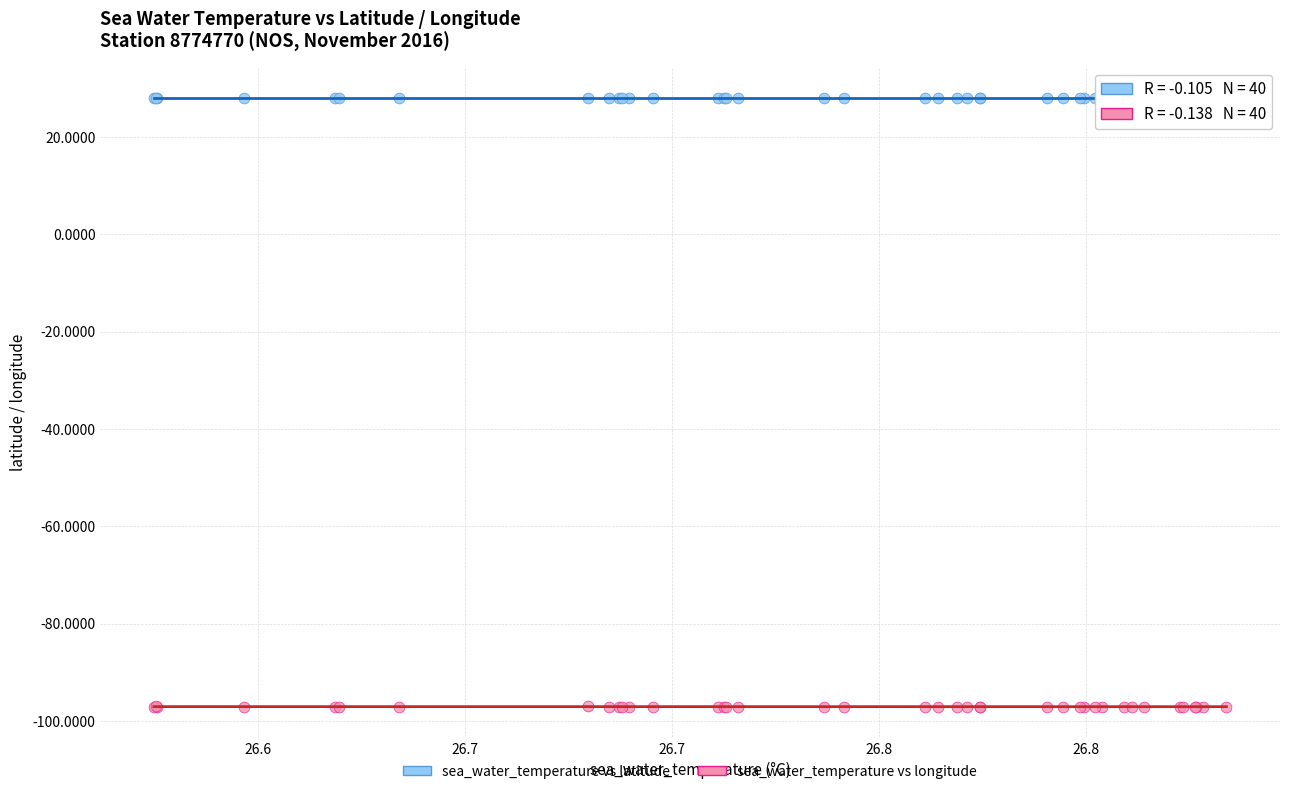

Which series has the widest spread of Y values?

sea_water_temperature vs longitude